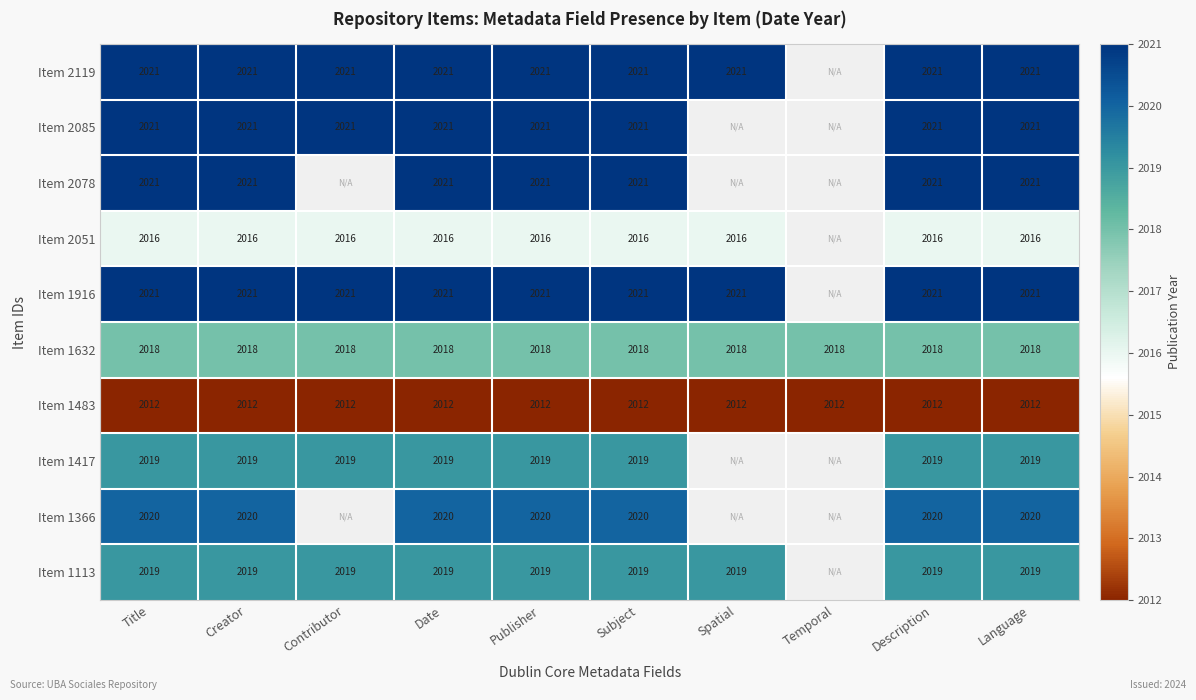

The Item 2119 series shows 2021 at Title. True or false?

True